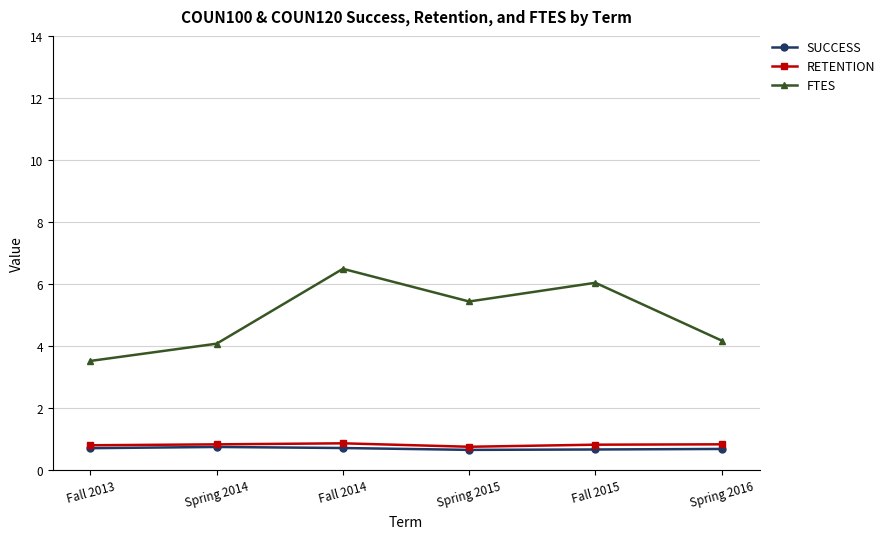

Is it true that FTES equals 4.1 at Spring 2014?

True